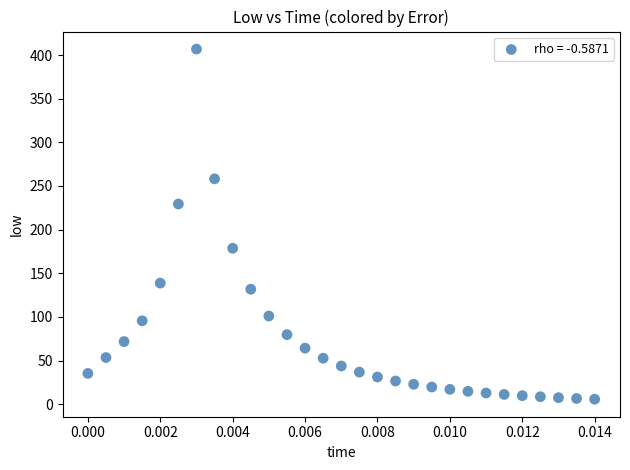

Count the number of points in this scatter plot.

29